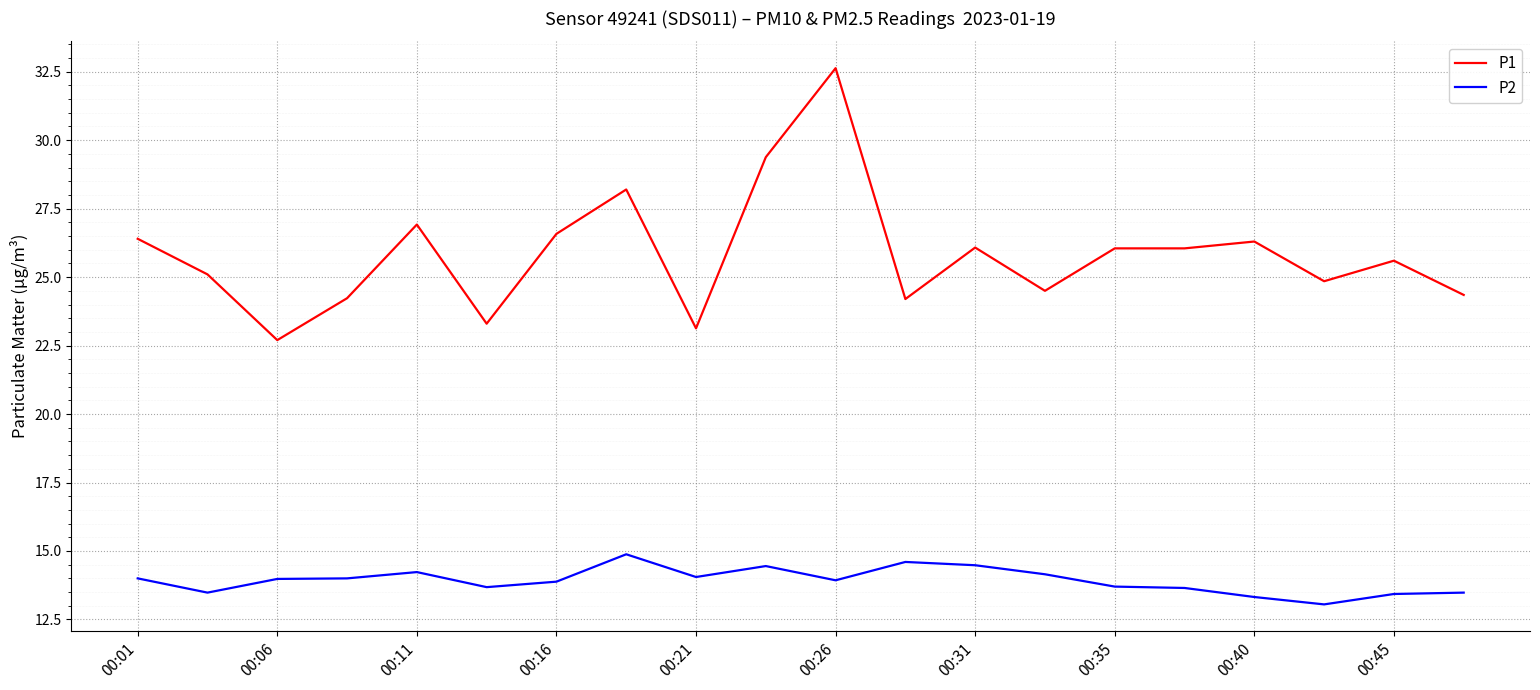

Which series has the widest spread of values?

P1